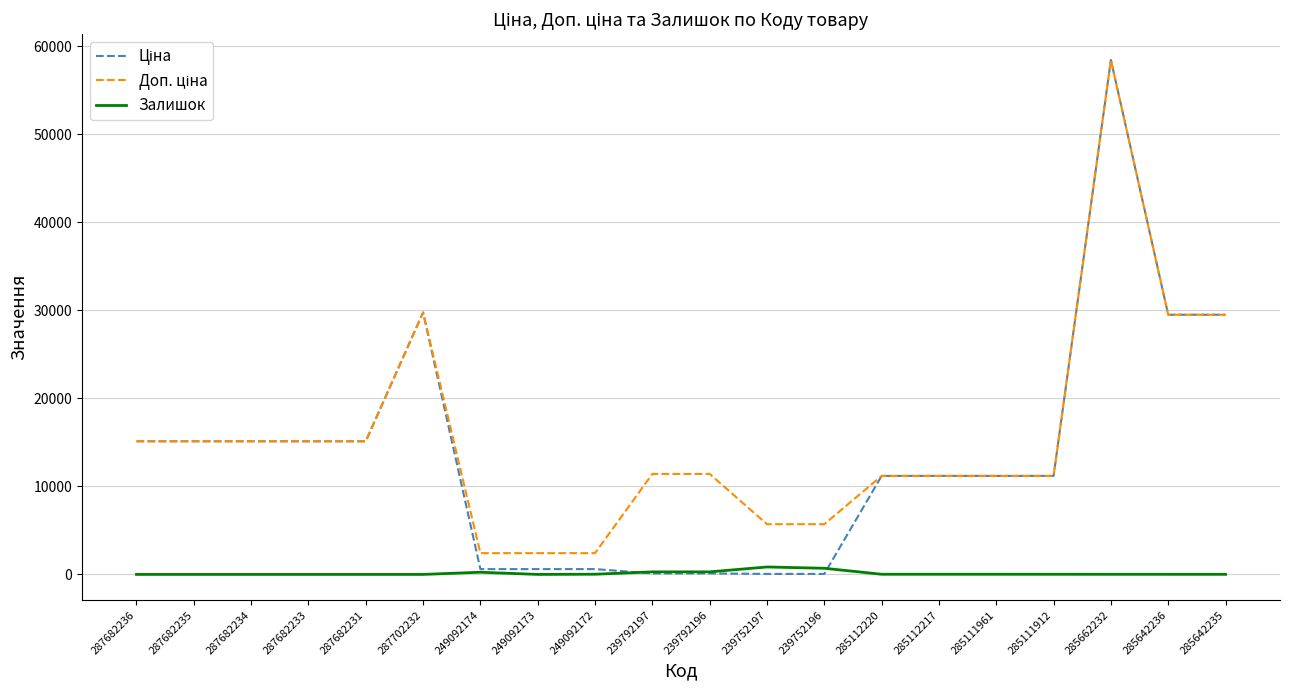

What is the maximum value shown in the chart?

58426.5